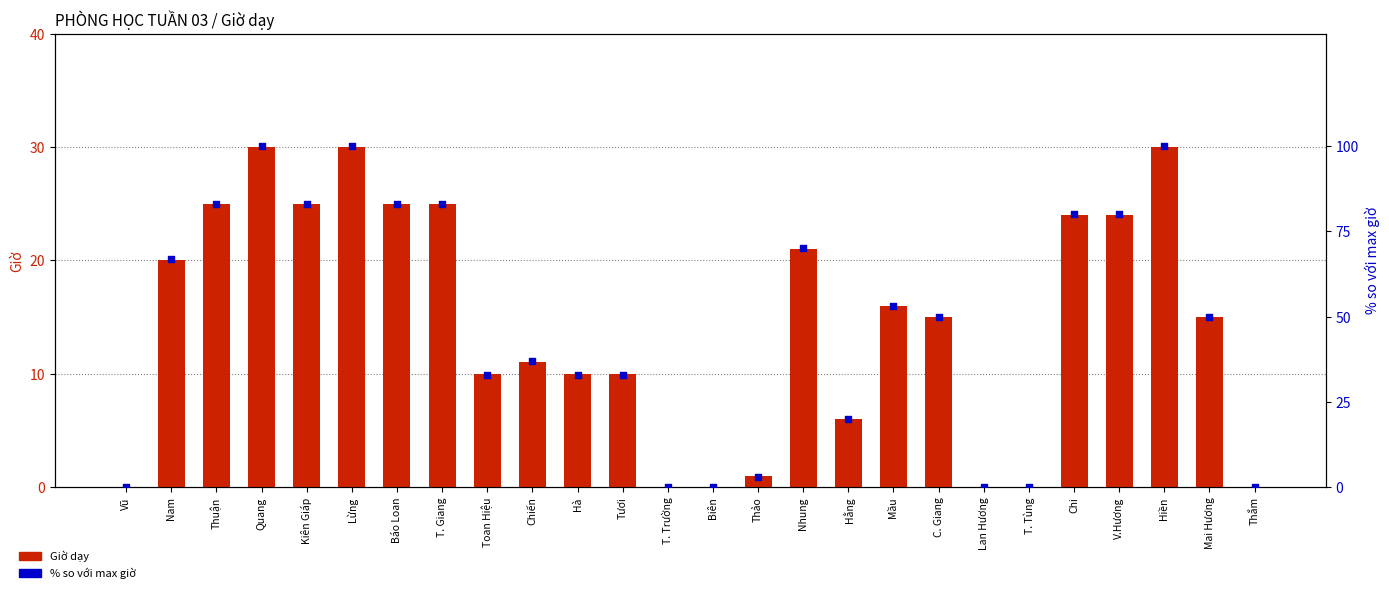

Is the value of % so với max at Mai Hương greater than the value of Giờ dạy at Lừng?

Yes